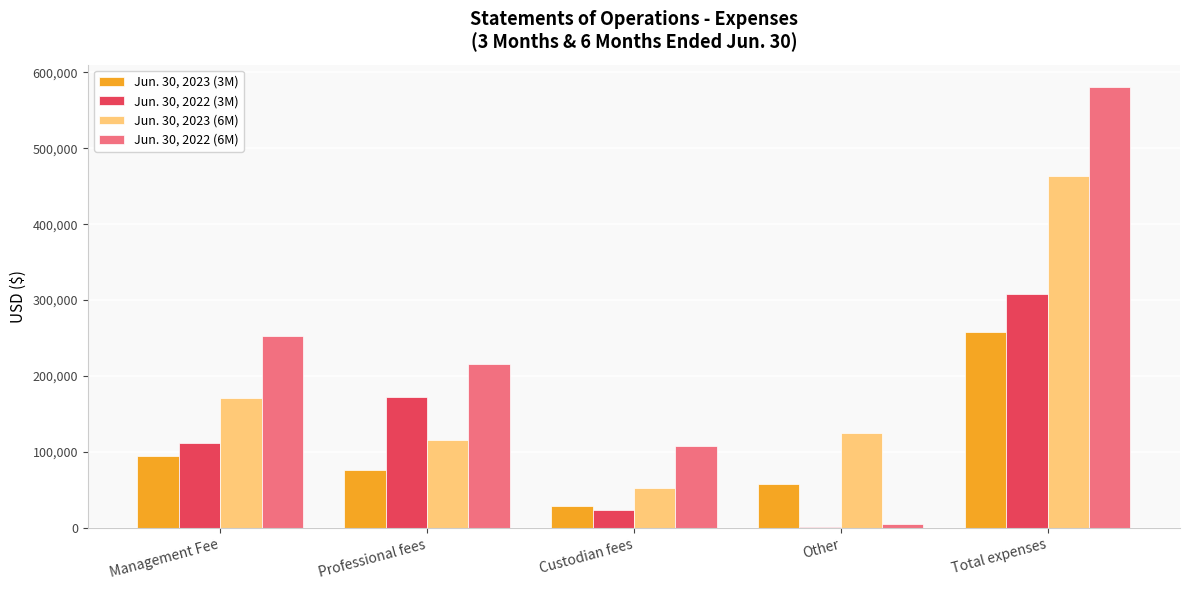

The value of Jun. 30, 2023 (3M) at Management Fee is 94797. True or false?

True